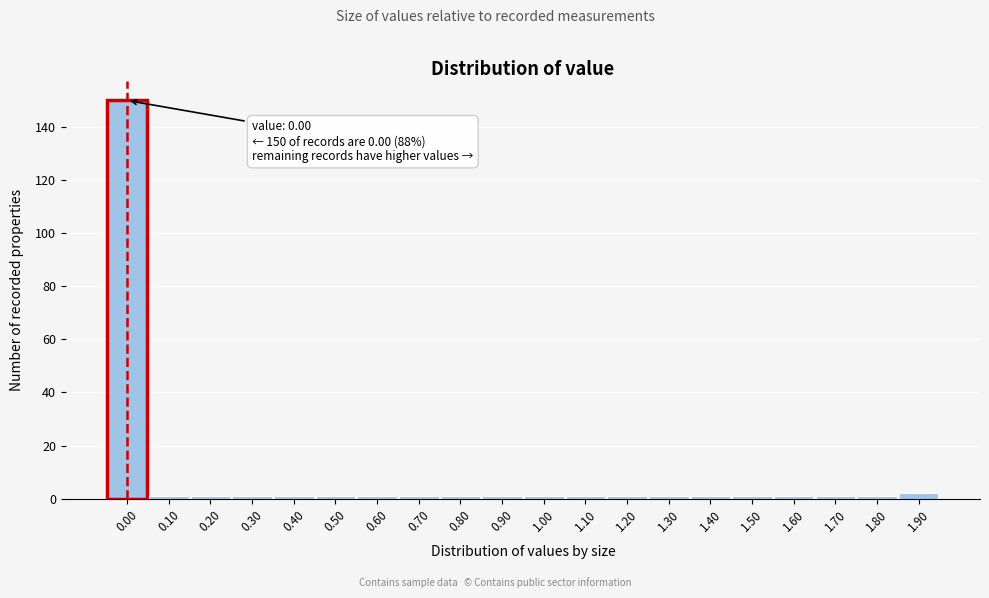

Reading right to left, what are all the values shown in this chart?

2	1	1	1	1	1	1	1	1	1	1	1	1	1	1	1	1	1	1	150